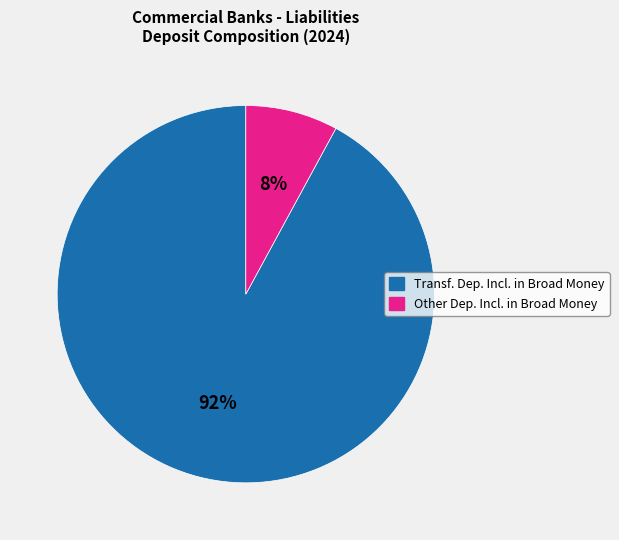

To the nearest percent, what portion does Transf. Dep. Incl. in Broad Money represent?

92%